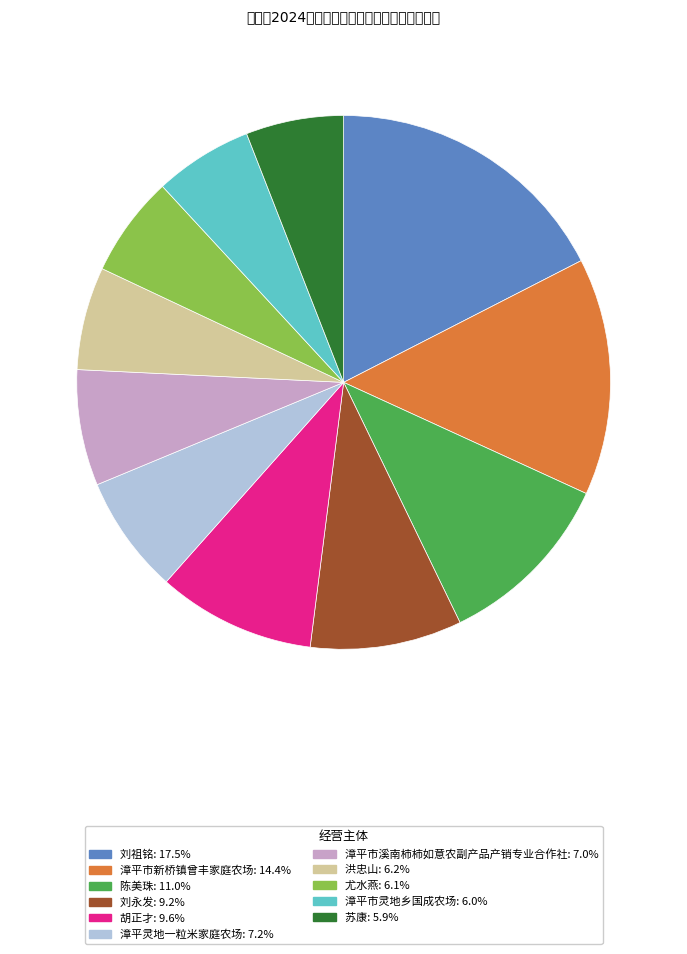

Is there any slice that represents more than half of the pie?

No